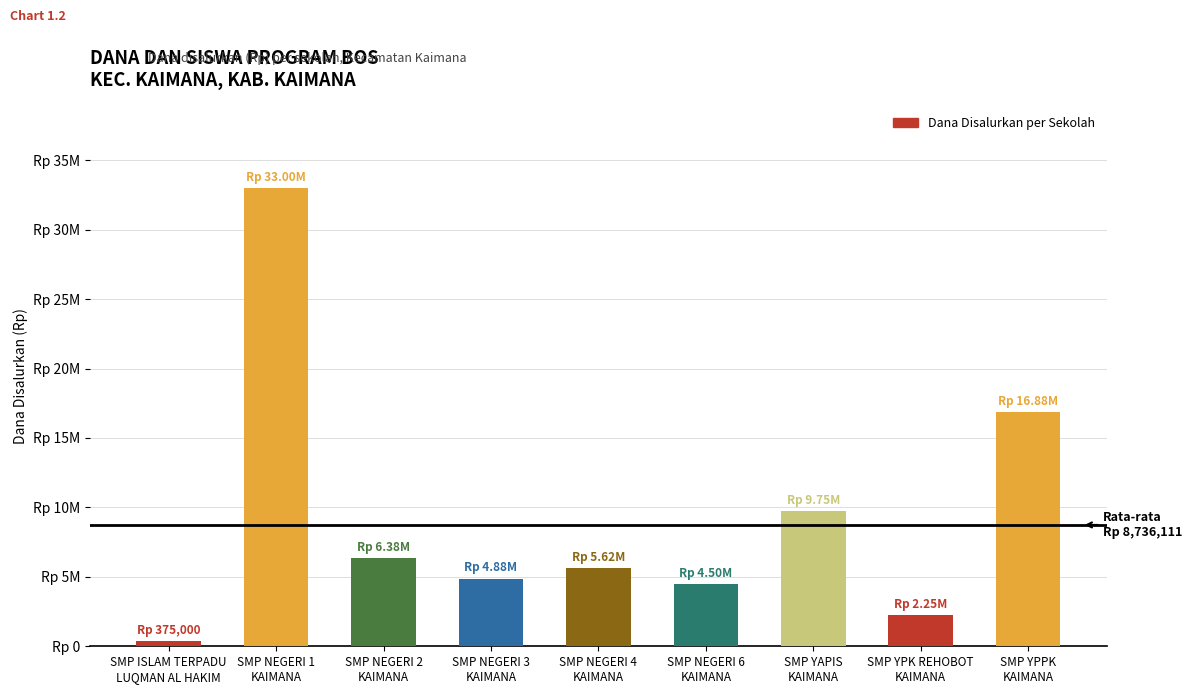

What is the change in value from SMP NEGERI 3
KAIMANA to SMP YAPIS
KAIMANA?

+4875000